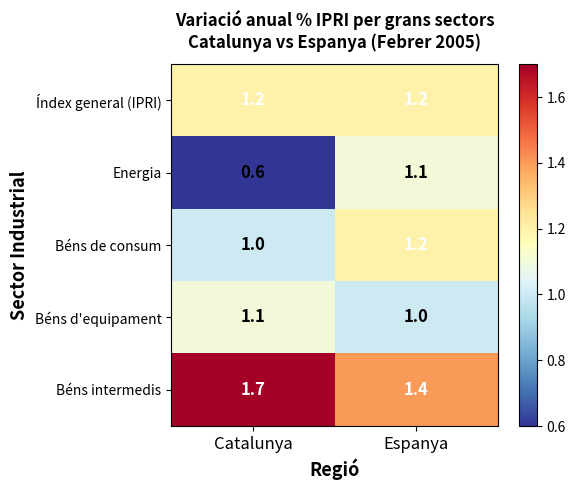

Is it true that Béns de consum equals 1.2 at Espanya?

True